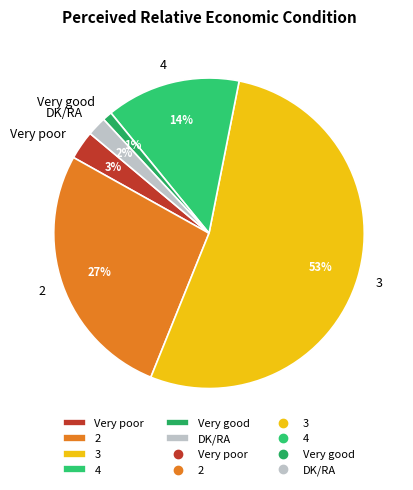

Do 4 and 3 together represent more than half of the pie?

Yes